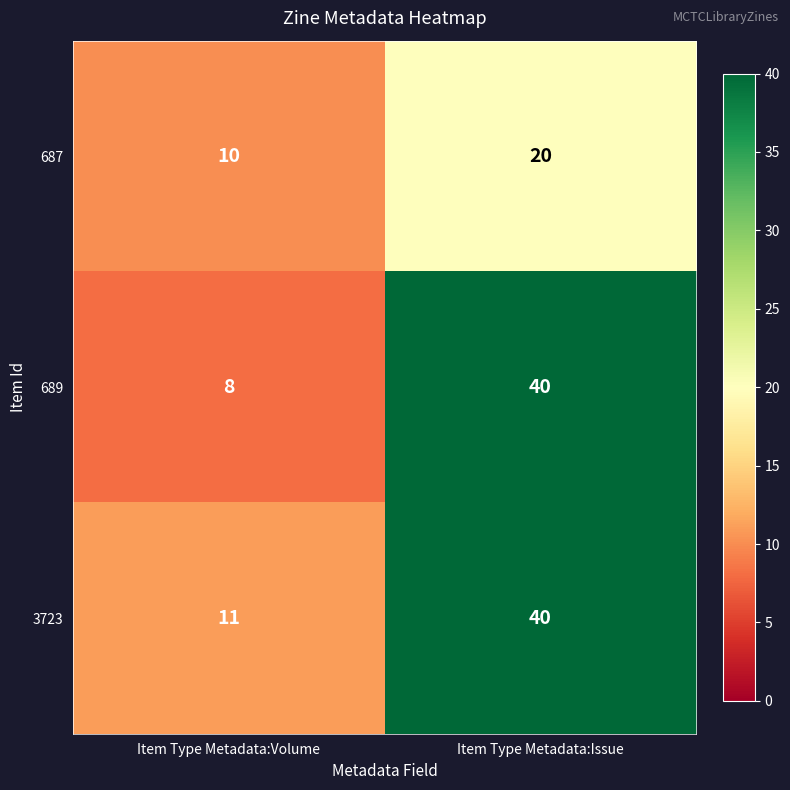

Which category has the highest value across all series?

Item Type Metadata:Issue